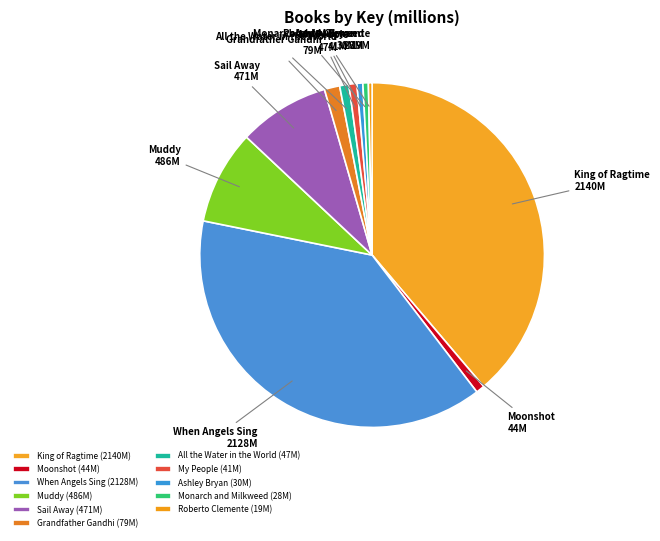

Approximately how many times larger is the value at Sail Away compared to My People?

11.5